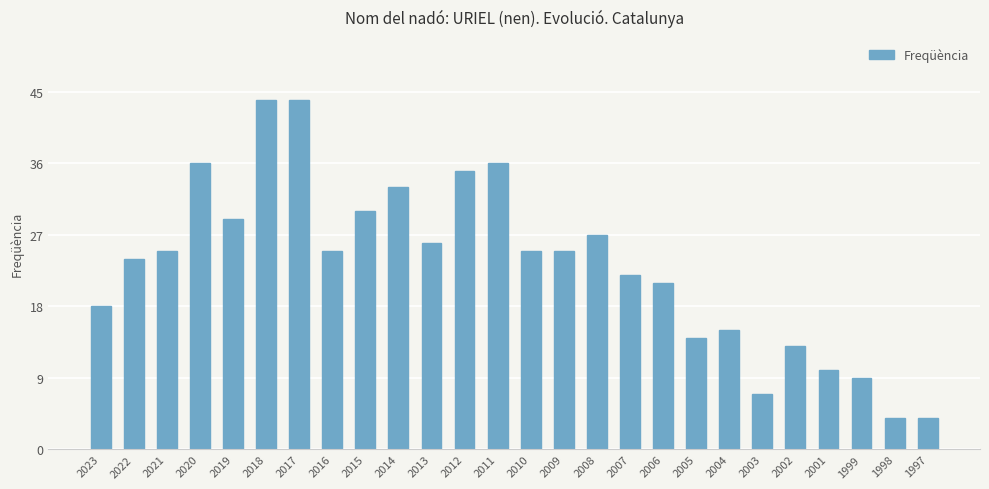

The chart shows a value of 13 at 2002. True or false?

True